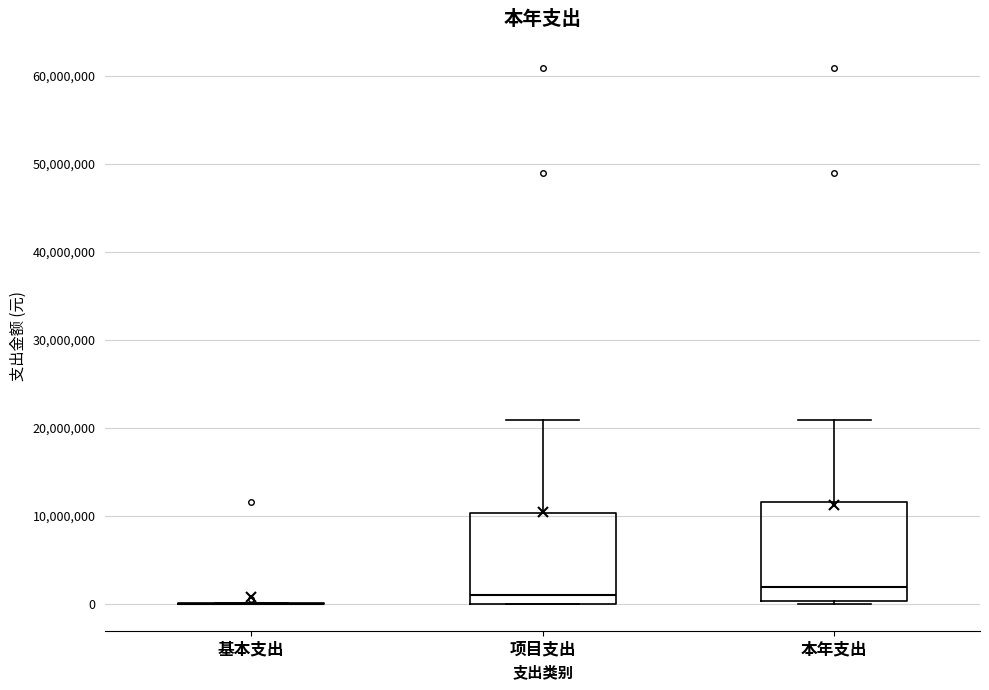

Reading left to right, transcribe this box plot: for each box, give where its median line is, the range the box spans, and where its two whiskers end, as read against the y-axis. The values are not printed on the chart, so give them approximately, as read against the axis.

基本支出: box collapsed to a line at 0, whiskers 0 to 0
项目支出: median 1000000, box 0 to 10000000, whiskers 0 to 21000000
本年支出: median 2000000, box 0 to 12000000, whiskers 0 to 21000000